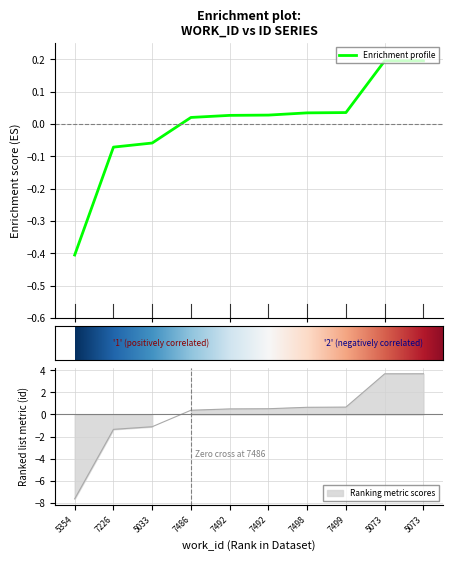

Reading left to right, list all the values displayed in this chart.

-0.4	-0.1	-0.1	0.0	0.0	0.0	0.0	0.0	0.2	0.2